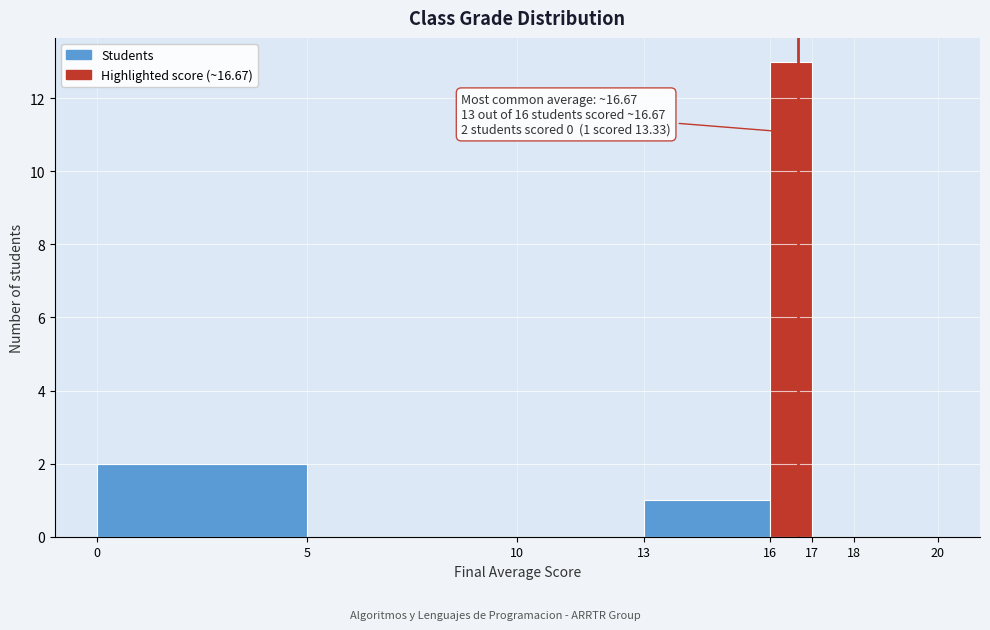

Which range on the x-axis has the tallest bar?

16 to 17